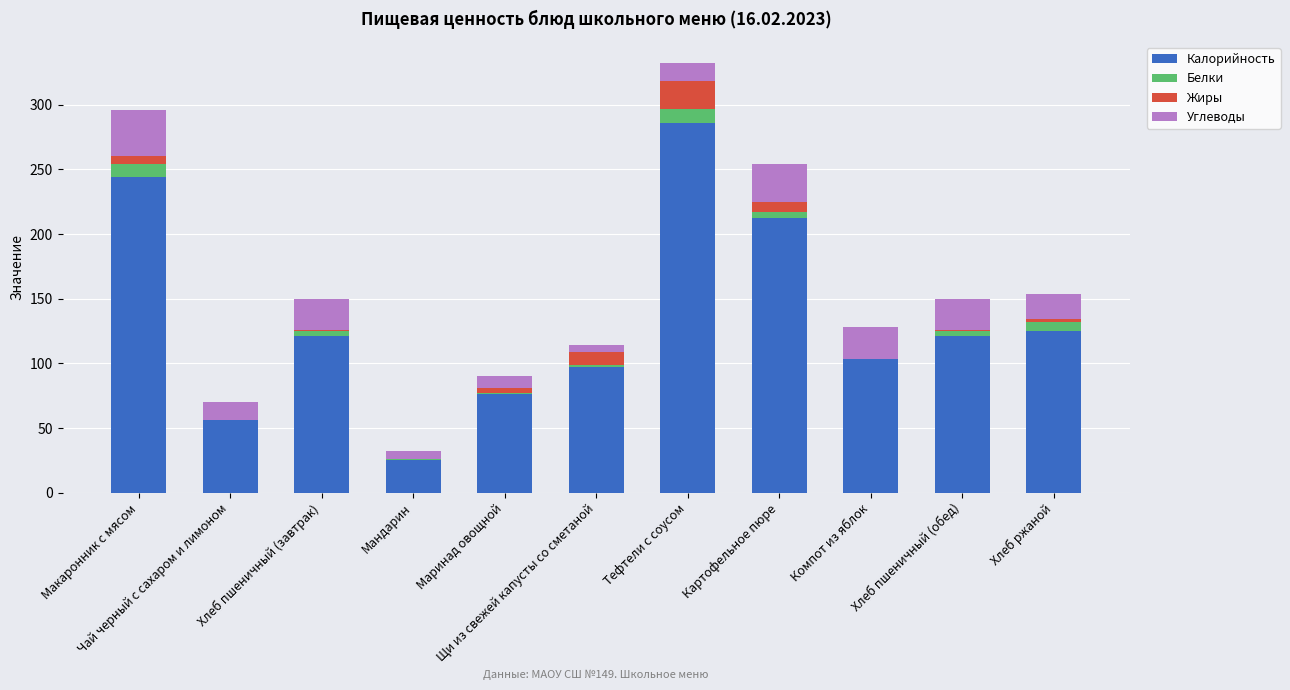

What is the difference between the Калорийность values at Хлеб пшеничный (обед) and Щи из свежей капусты со сметаной?

24